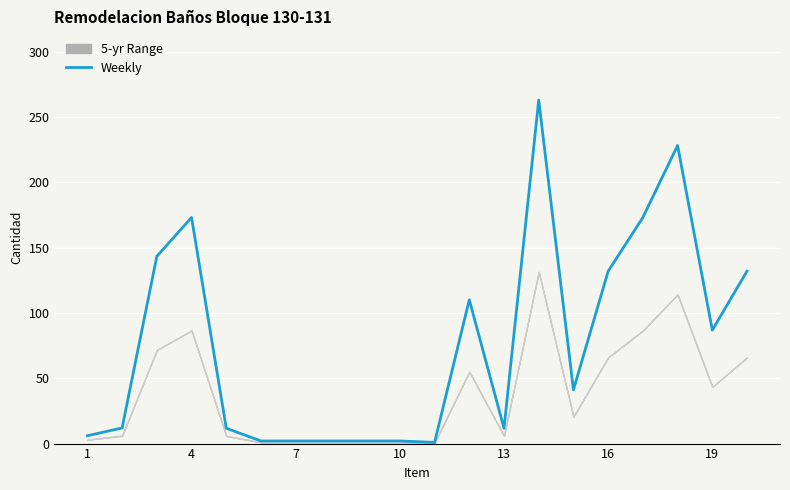

The chart shows a value of 94.5 at 7. True or false?

False